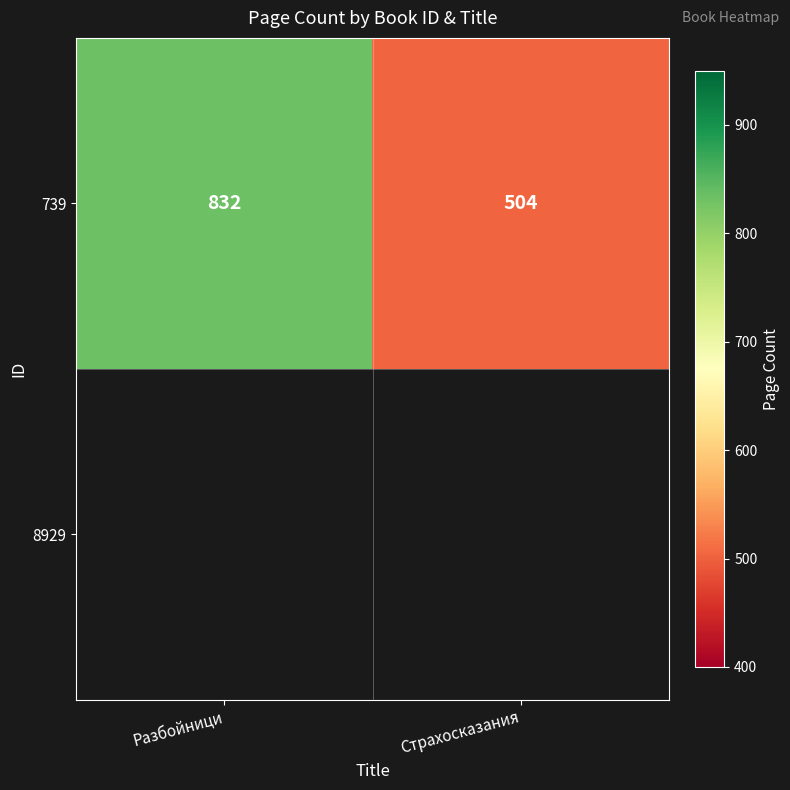

List the labels in order of value, largest first.

Разбойници, Страхосказания